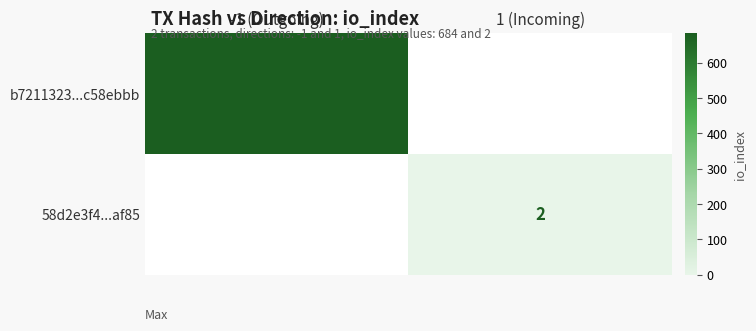

Count the number of data series in this chart.

2